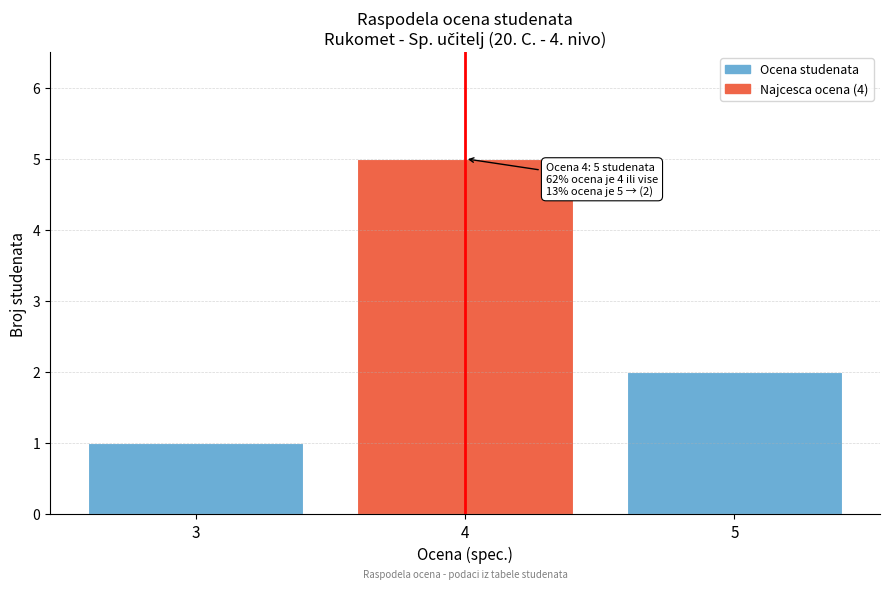

Reading right to left, what are all the values shown in this chart?

5=2	4=5	3=1